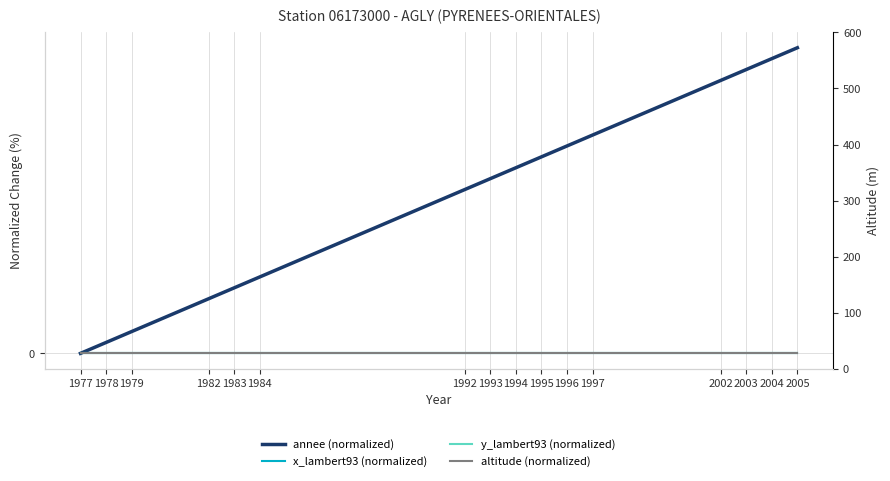

What is the value of the annee (normalized) point at the 16th from the left?

1.4